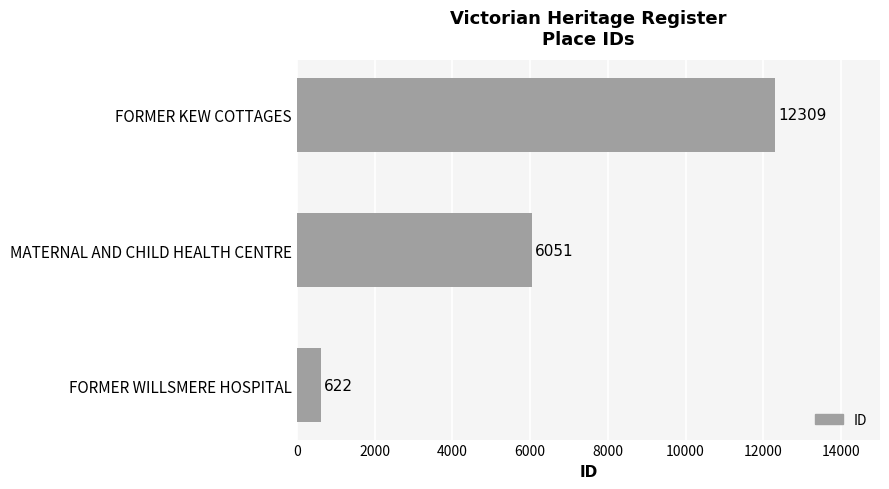

What is the sum of all values?

18982